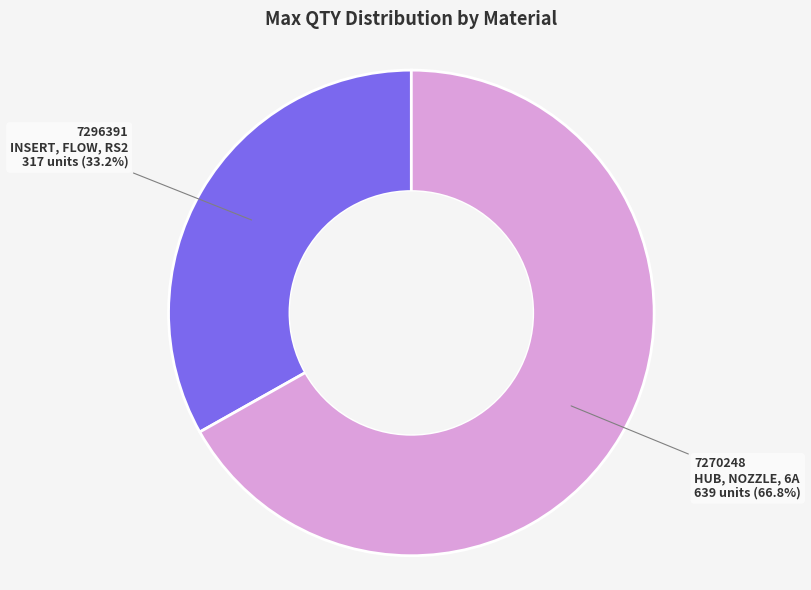

Do 7296391 INSERT, FLOW, RS2 and 7270248 HUB, NOZZLE, 6A together represent more than half of the pie?

Yes